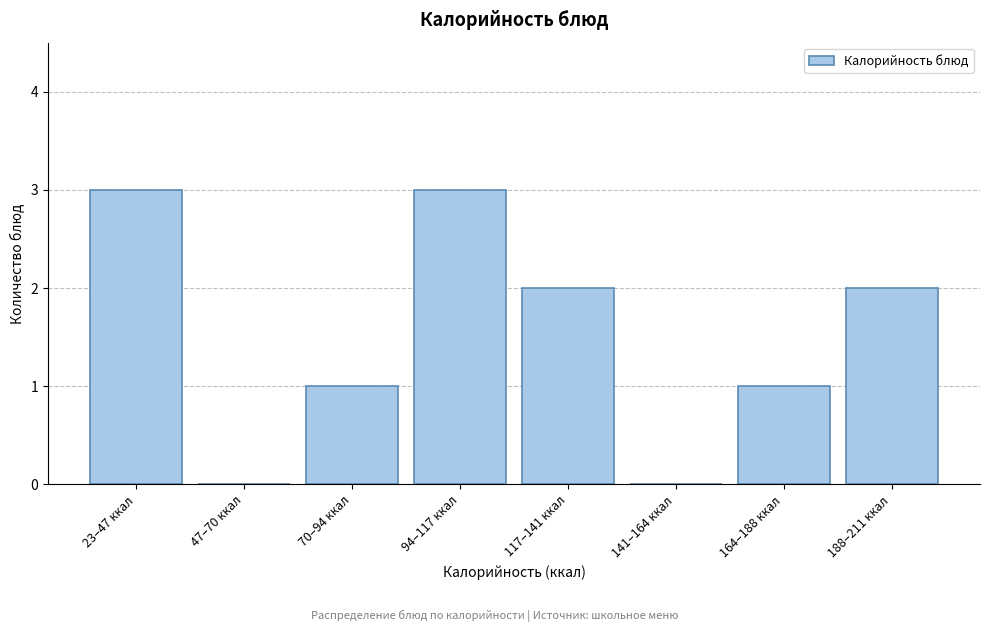

Reading right to left, list all the values displayed in this chart.

188–211 ккал=2	164–188 ккал=1	141–164 ккал=0	117–141 ккал=2	94–117 ккал=3	70–94 ккал=1	47–70 ккал=0	23–47 ккал=3